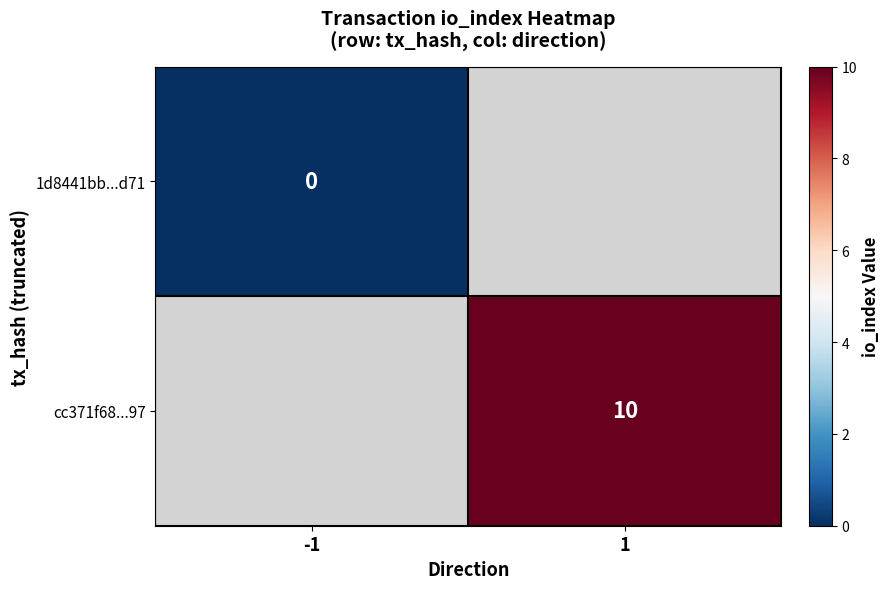

At how many categories does at least one series exceed 7?

1